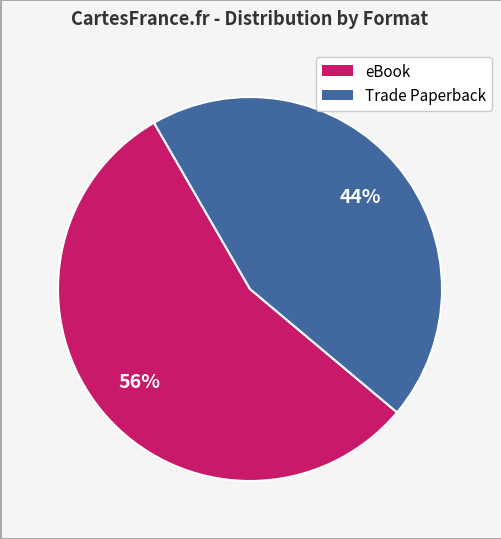

The Trade Paperback slice represents 50% of the pie. True or false?

False